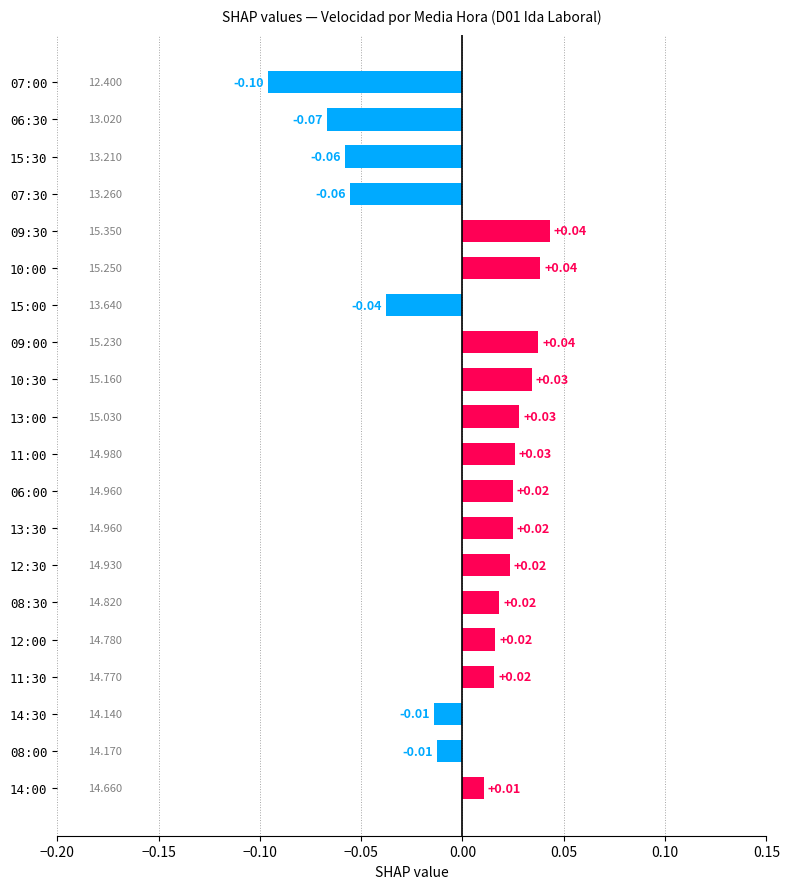

How many values are above zero?

13